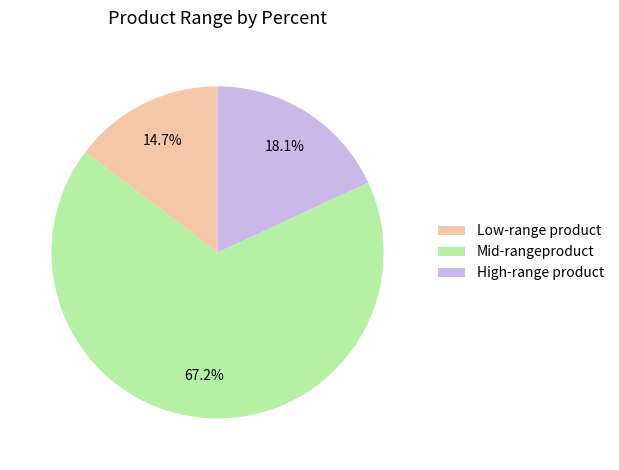

Rank the categories by value from lowest to highest.

Low-range product, High-range product, Mid-rangeproduct